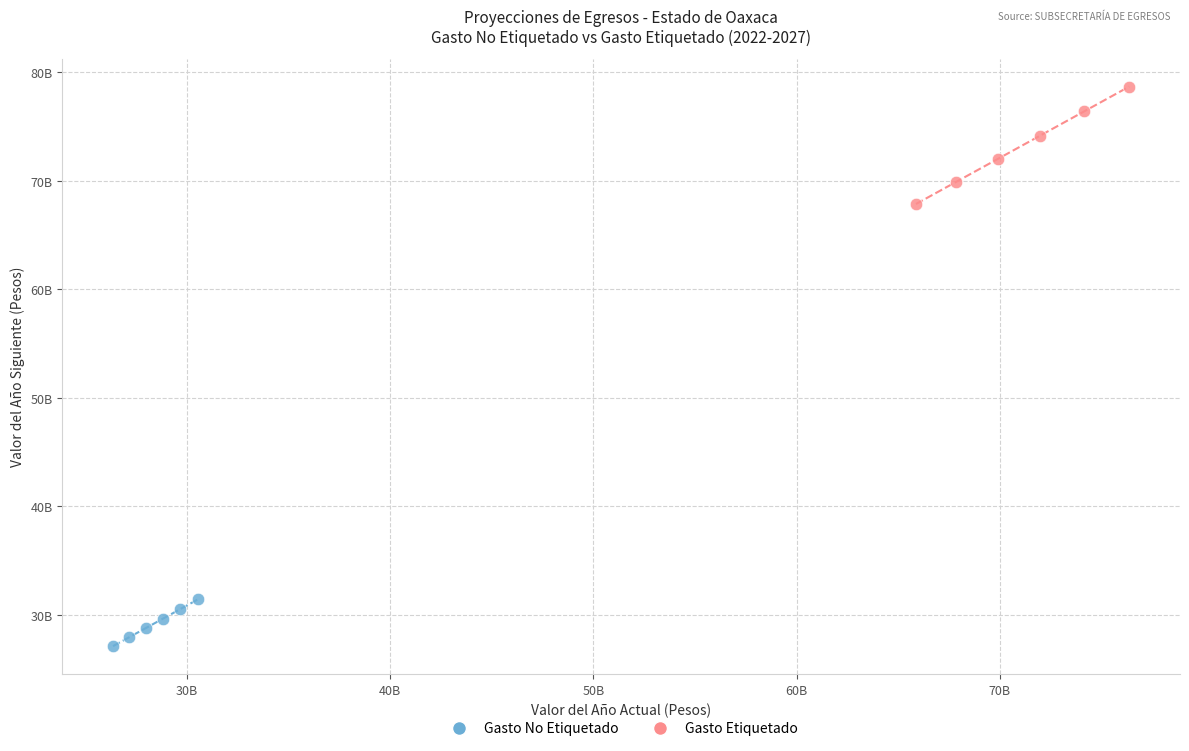

What are all the series names shown in the legend?

Gasto No Etiquetado, Gasto Etiquetado